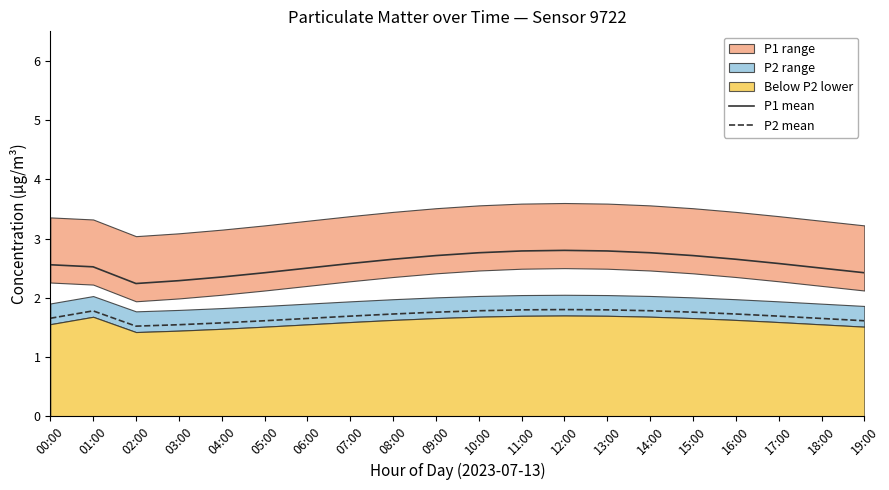

Does the chart have visible grid lines?

No